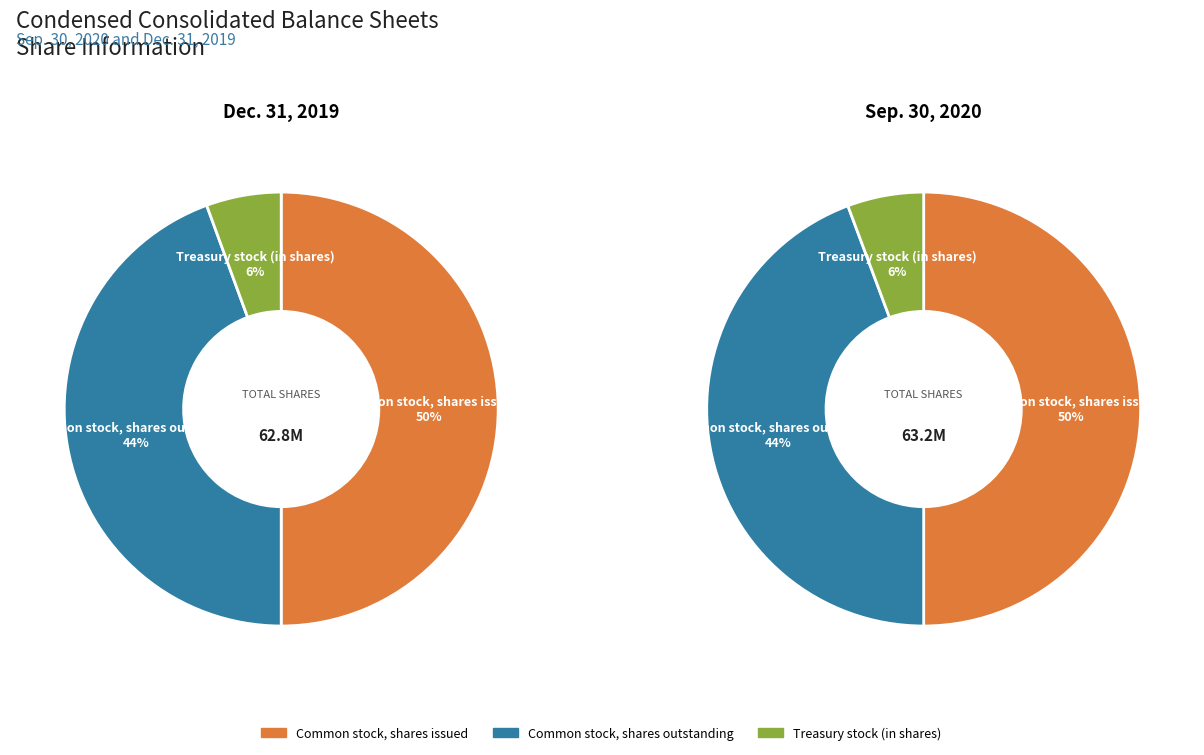

What is the smallest slice in the pie chart?

Treasury stock (in shares)